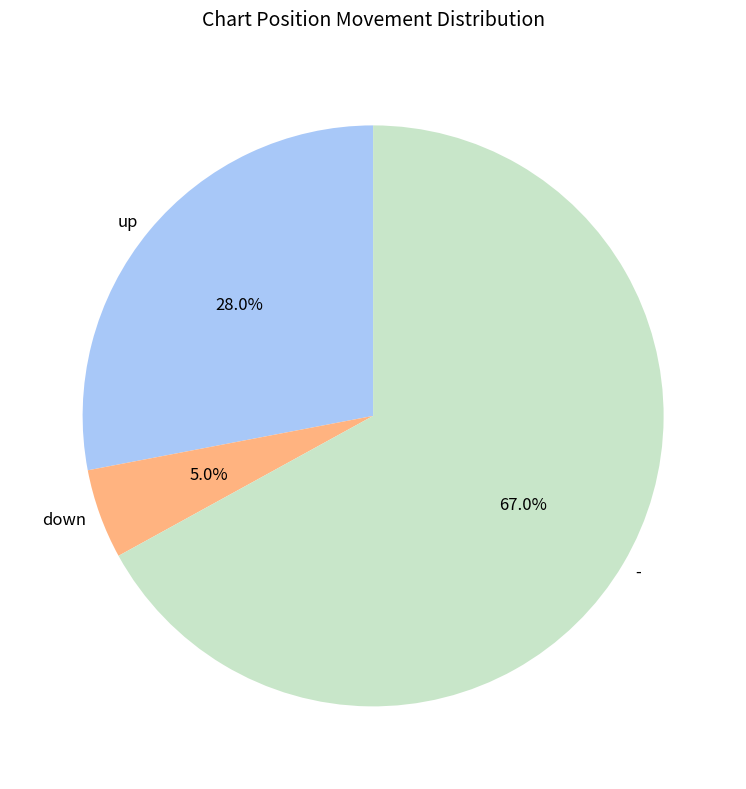

Approximately how many times larger is the value at - compared to down?

13.4